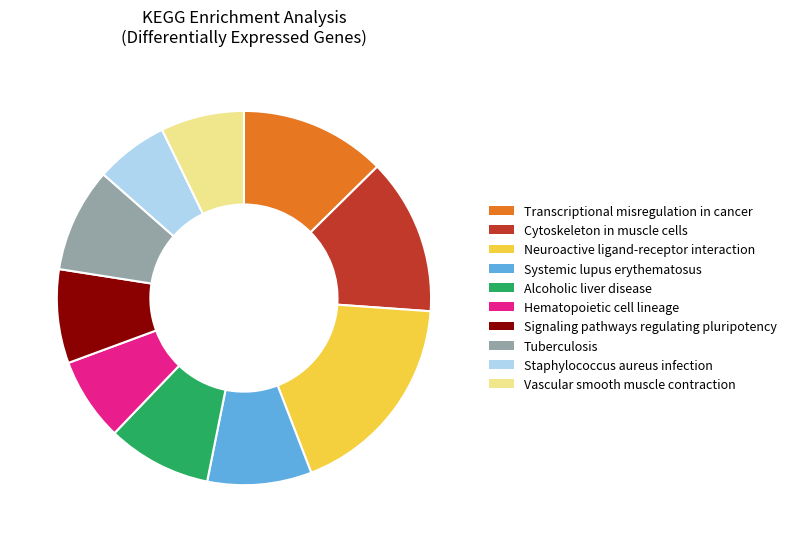

Which slice is the smallest?

Staphylococcus aureus infection